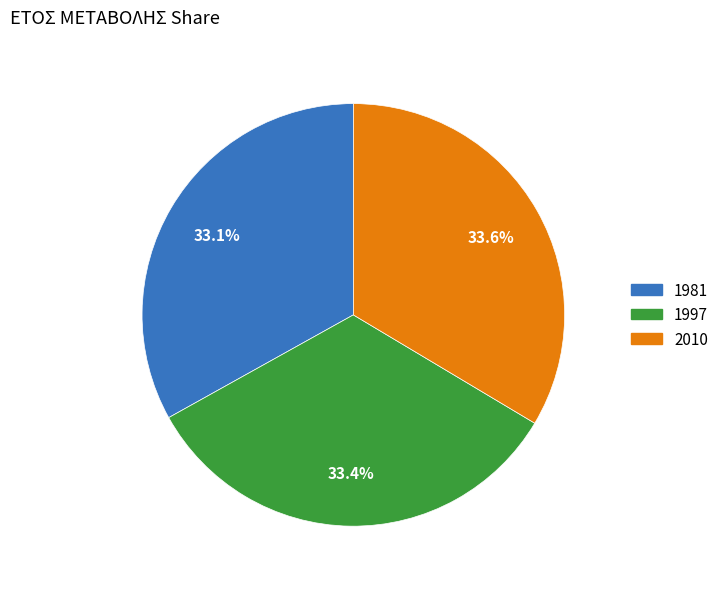

Is 2010 the majority of the pie?

No